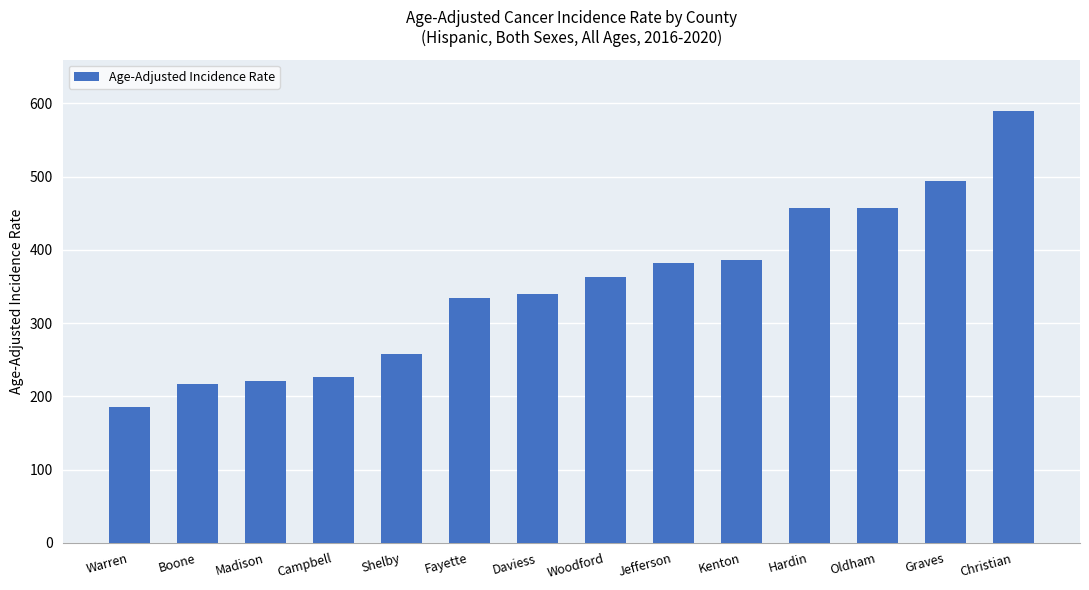

At which label does the data first exceed 363?

Woodford